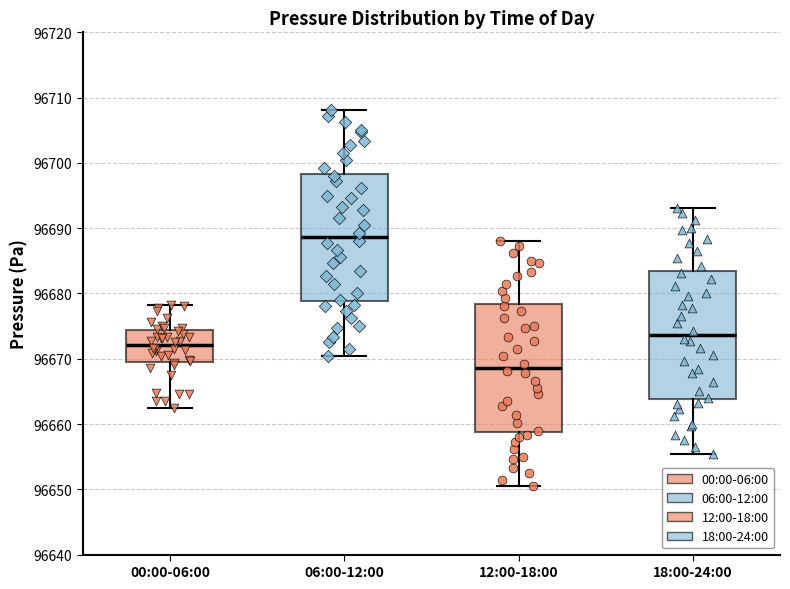

Reading left to right, transcribe this box plot: for each box, give where its median line is, the range the box spans, and where its two whiskers end, as read against the y-axis. The values are not printed on the chart, so give them approximately, as read against the axis.

00:00-06:00: median 96672, box 96670 to 96674, whiskers 96663 to 96678
06:00-12:00: median 96689, box 96679 to 96698, whiskers 96670 to 96708
12:00-18:00: median 96669, box 96659 to 96678, whiskers 96650 to 96688
18:00-24:00: median 96674, box 96664 to 96683, whiskers 96655 to 96693